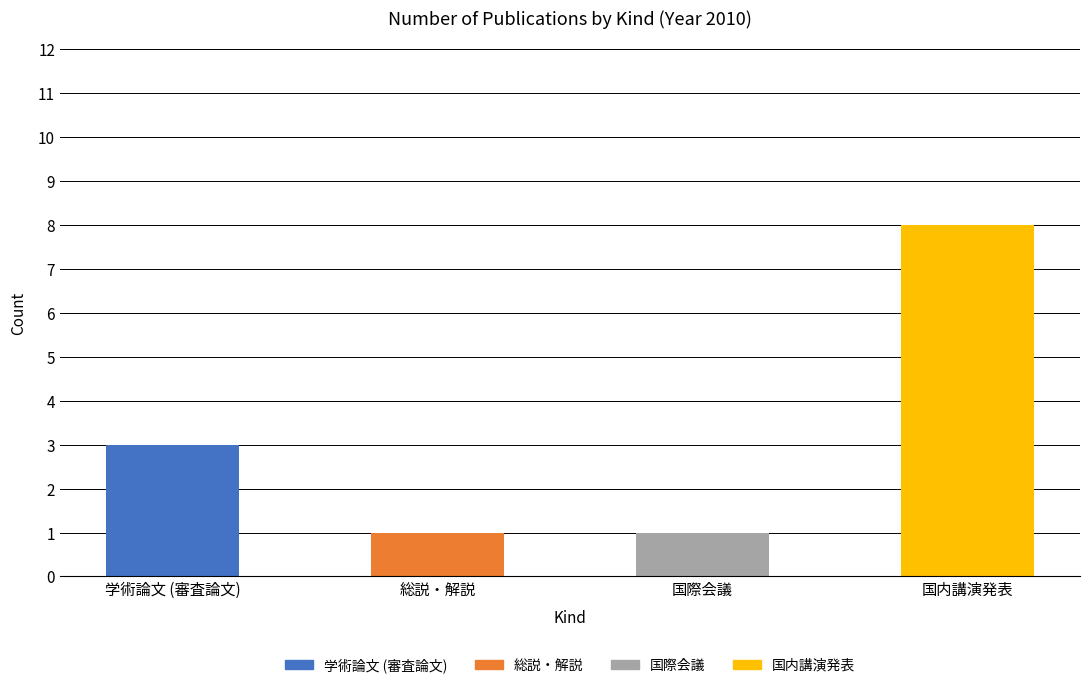

Are the bars horizontal?

No